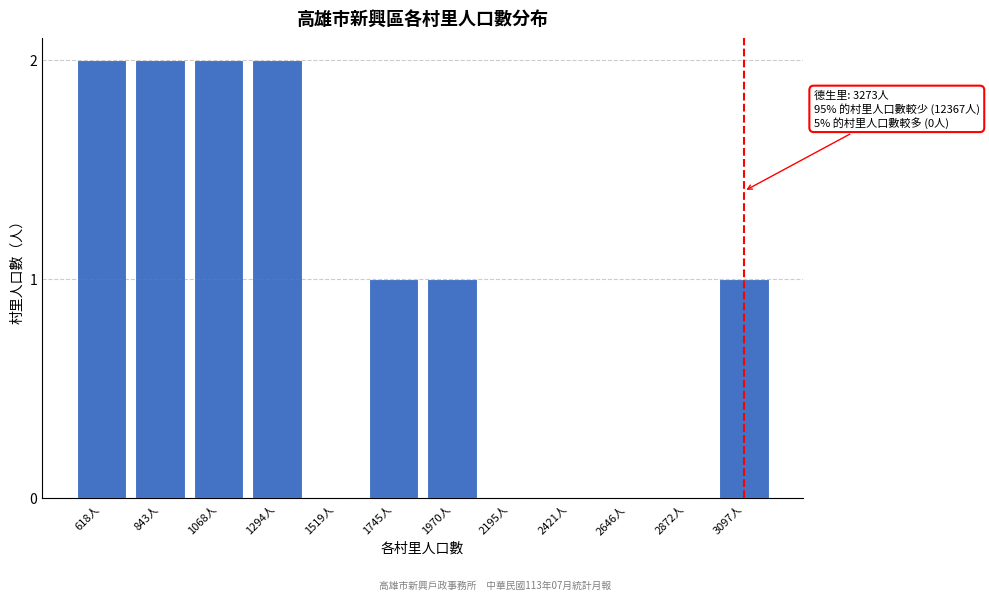

Reading left to right, transcribe all the data shown in this chart.

618人=2	843人=2	1068人=2	1294人=2	1519人=0	1745人=1	1970人=1	2195人=0	2421人=0	2646人=0	2872人=0	3097人=1